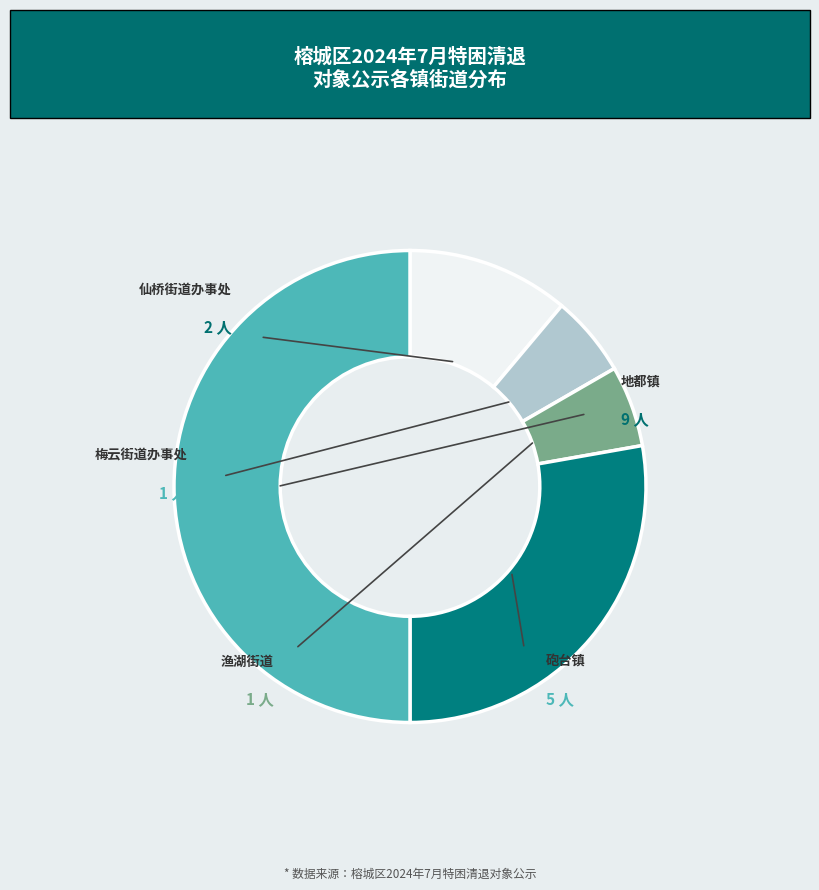

How many segments does this pie chart have?

5